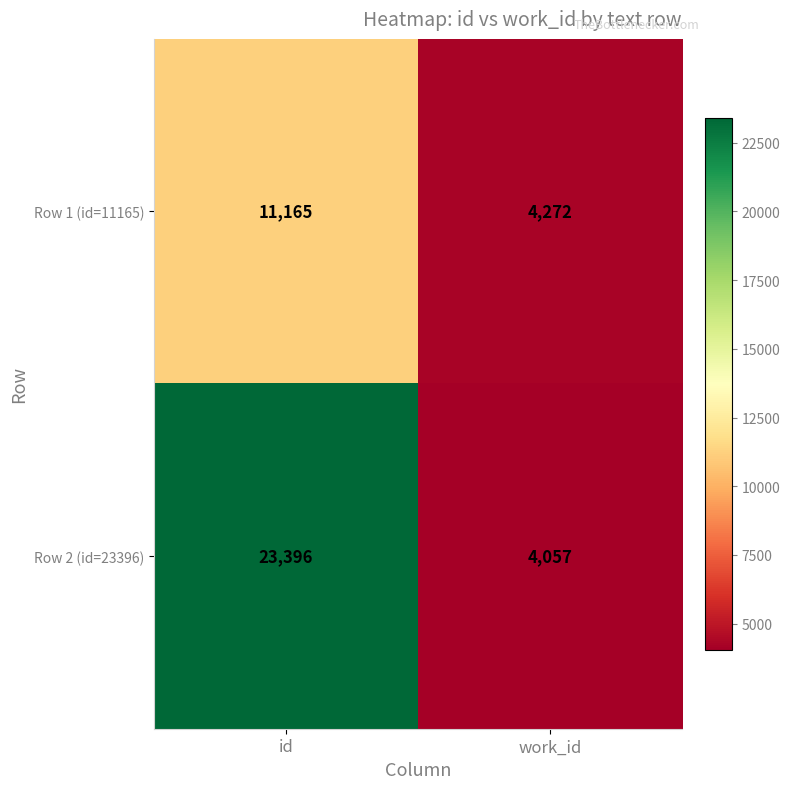

What is the sum of all Row 1 (id=11165) values?

15437